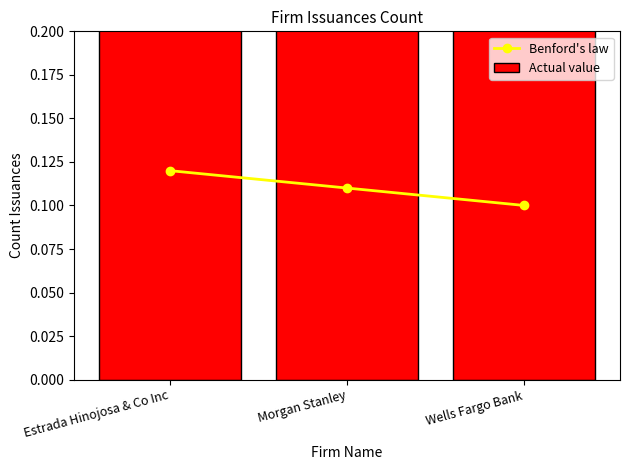

At which label is Benford's law closest to 0?

Wells Fargo Bank